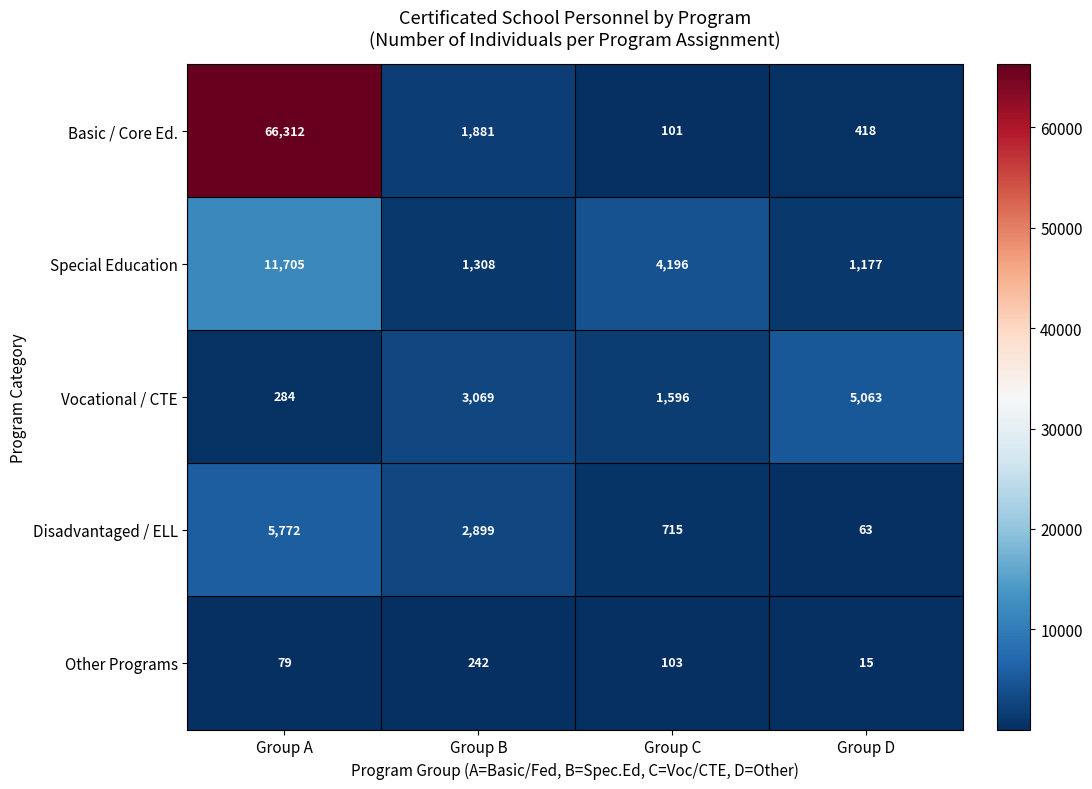

Rank the categories by Disadvantaged / ELL value from highest to lowest.

Group A, Group B, Group C, Group D